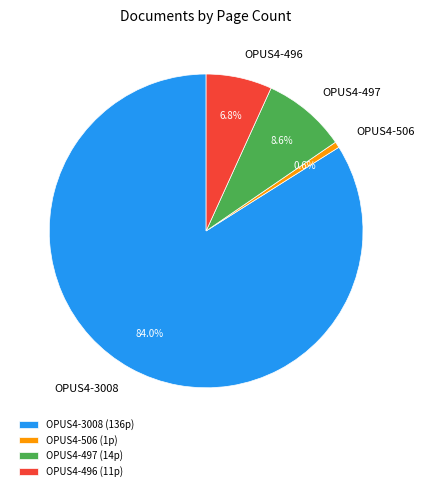

What is the ratio of the value at OPUS4-496 to the value at OPUS4-506?

11.0